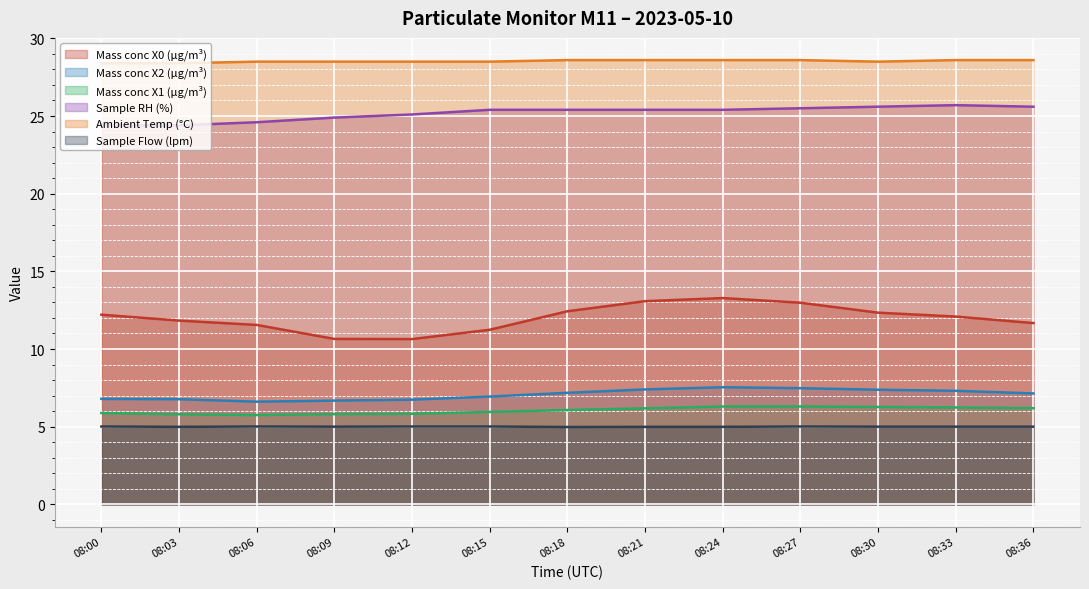

Rank the series by their maximum value, from lowest to highest.

Sample Flow (lpm), Mass conc X1 (μg/m³), Mass conc X2 (μg/m³), Mass conc X0 (μg/m³), Sample RH (%), Ambient Temp (°C)